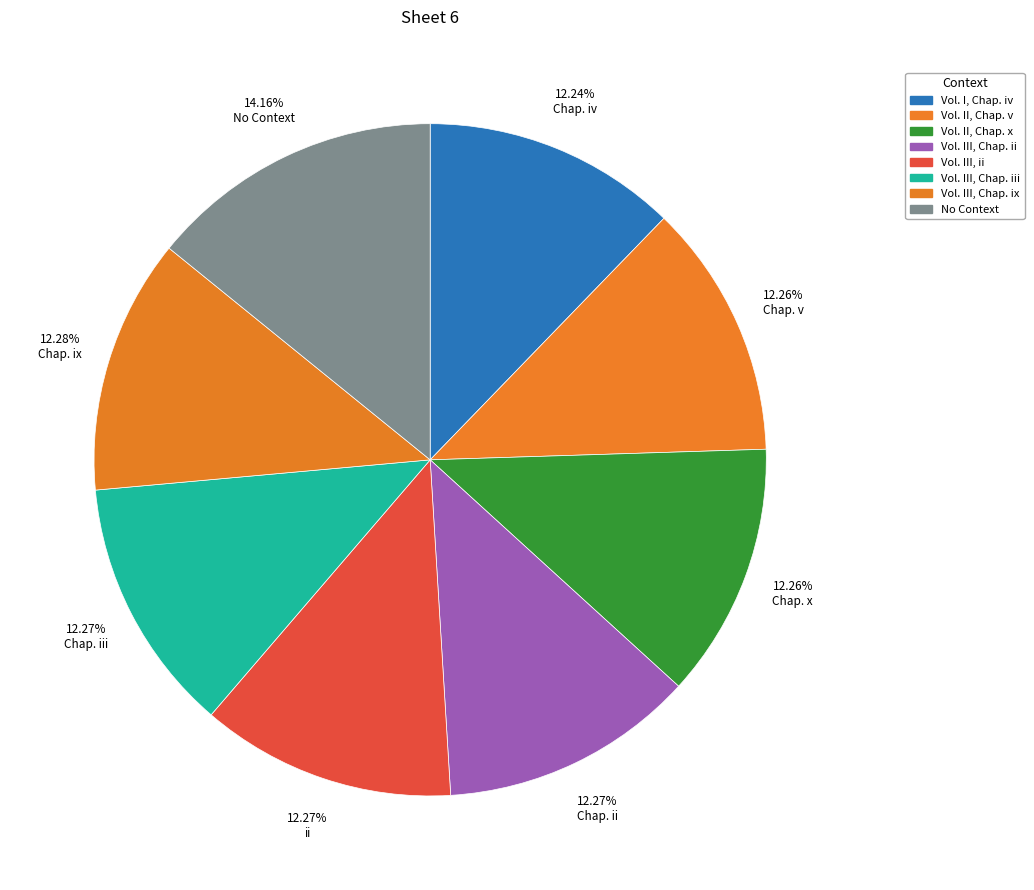

Count the number of slices in the pie.

8